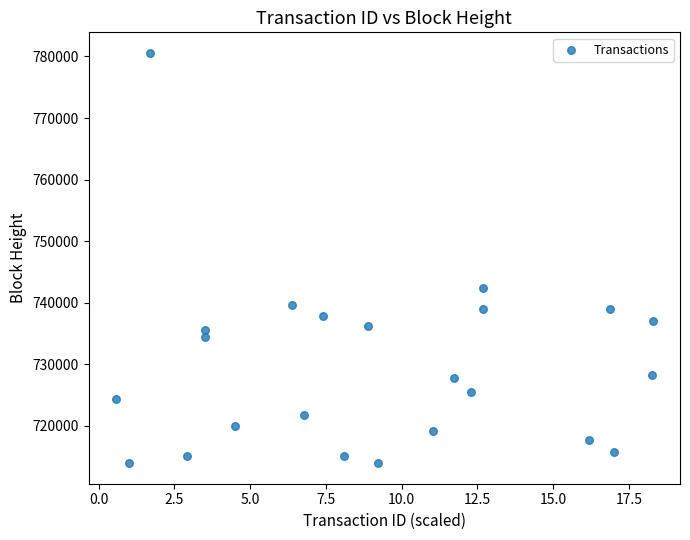

What Y value in the scatter plot is closest to 747262?

742380